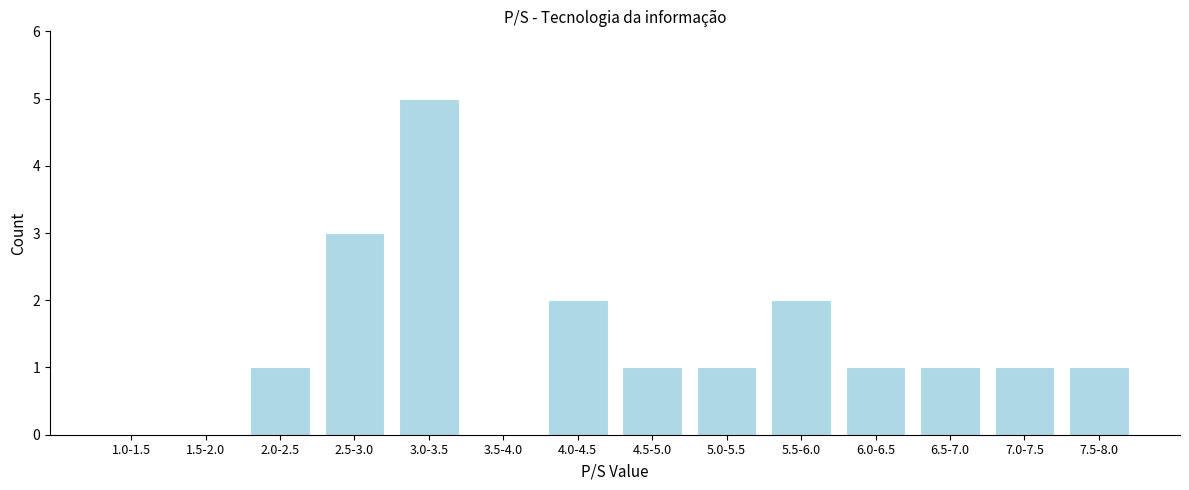

Reading right to left, extract all data points from this chart.

7.5-8.0=1	7.0-7.5=1	6.5-7.0=1	6.0-6.5=1	5.5-6.0=2	5.0-5.5=1	4.5-5.0=1	4.0-4.5=2	3.5-4.0=0	3.0-3.5=5	2.5-3.0=3	2.0-2.5=1	1.5-2.0=0	1.0-1.5=0